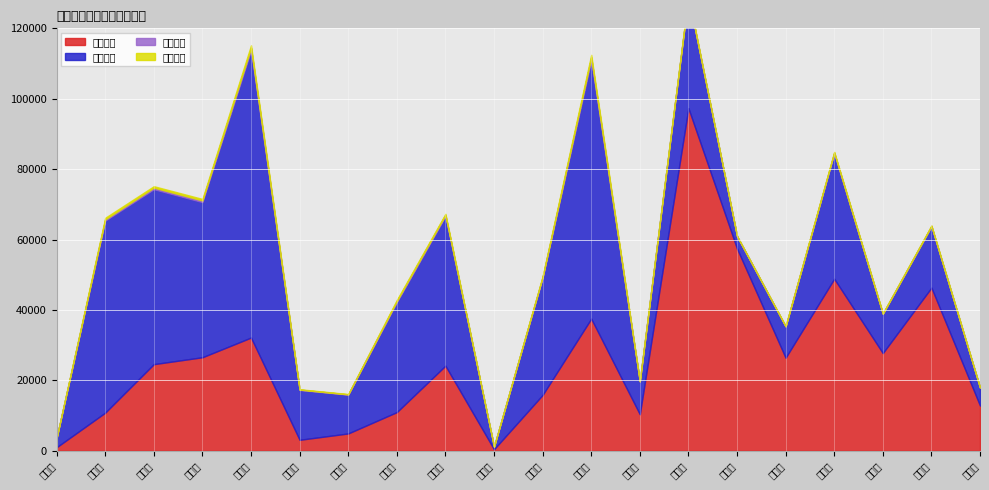

Where is 建物面積 nearest to the value 41157?

前鎮區